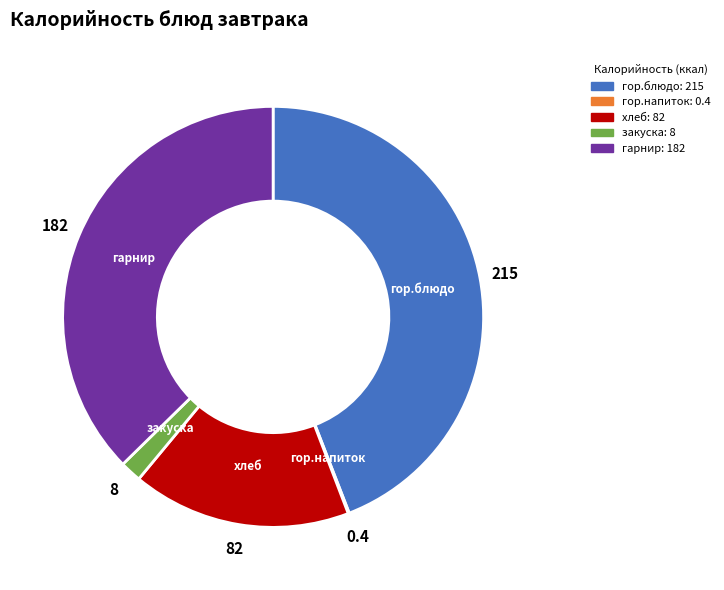

Does гор.блюдо account for over 50% of the chart?

No